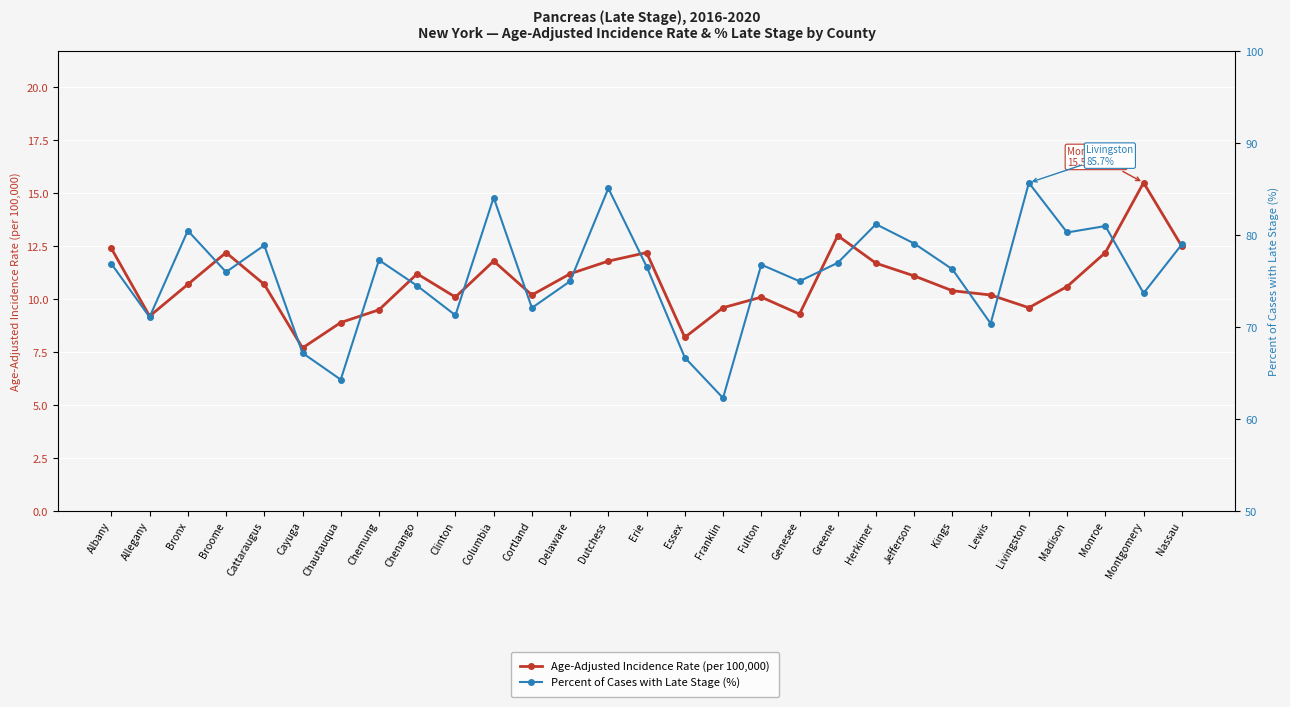

Which has a higher value, Allegany or Erie?

Erie